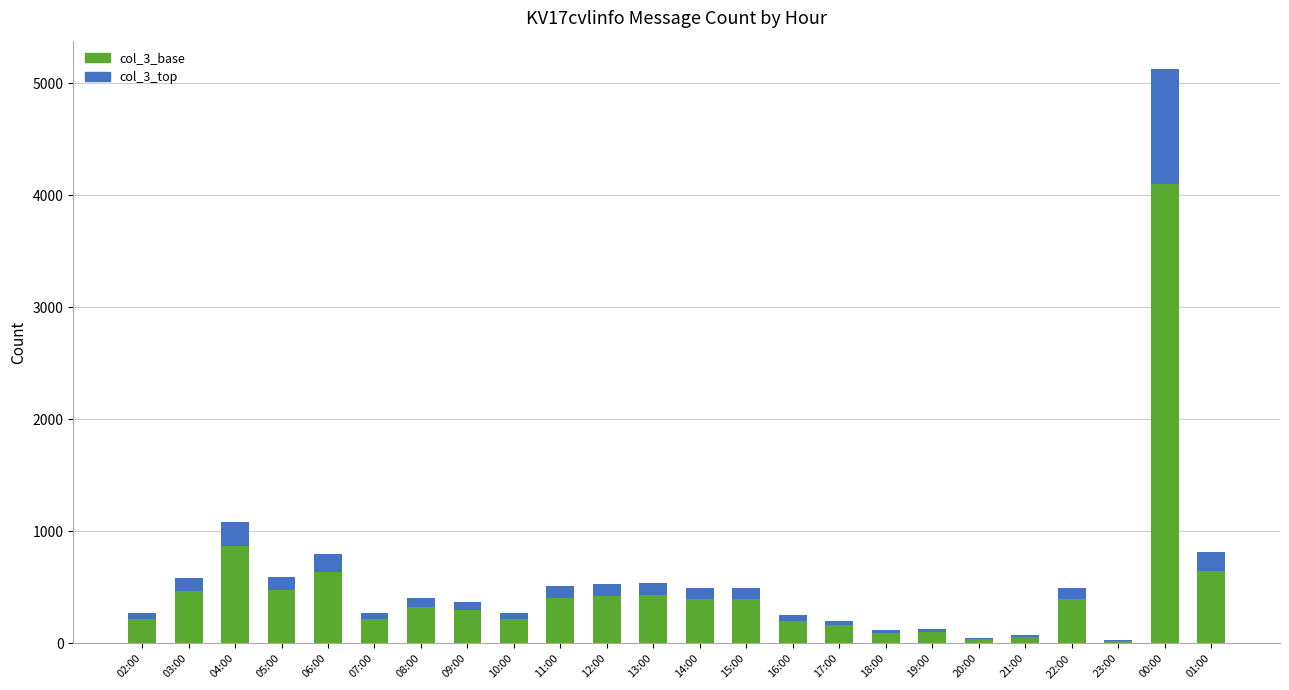

At which category is the sum across all series the highest?

00:00